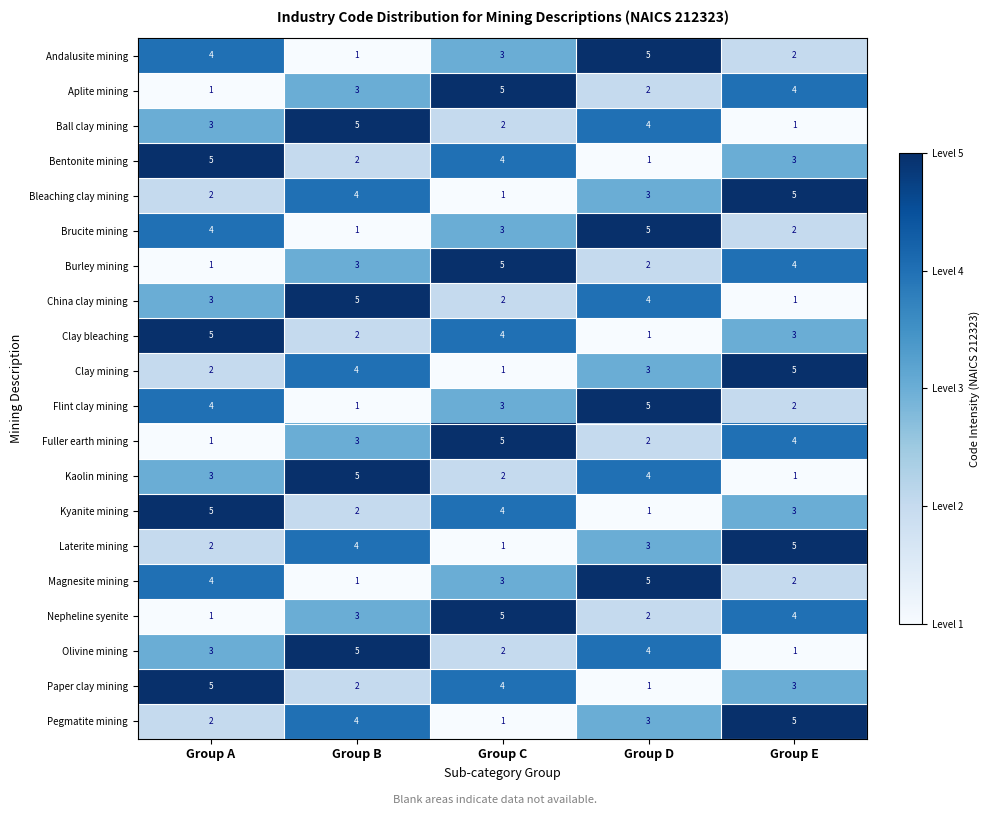

What is the difference between the highest and lowest values at Group D?

4